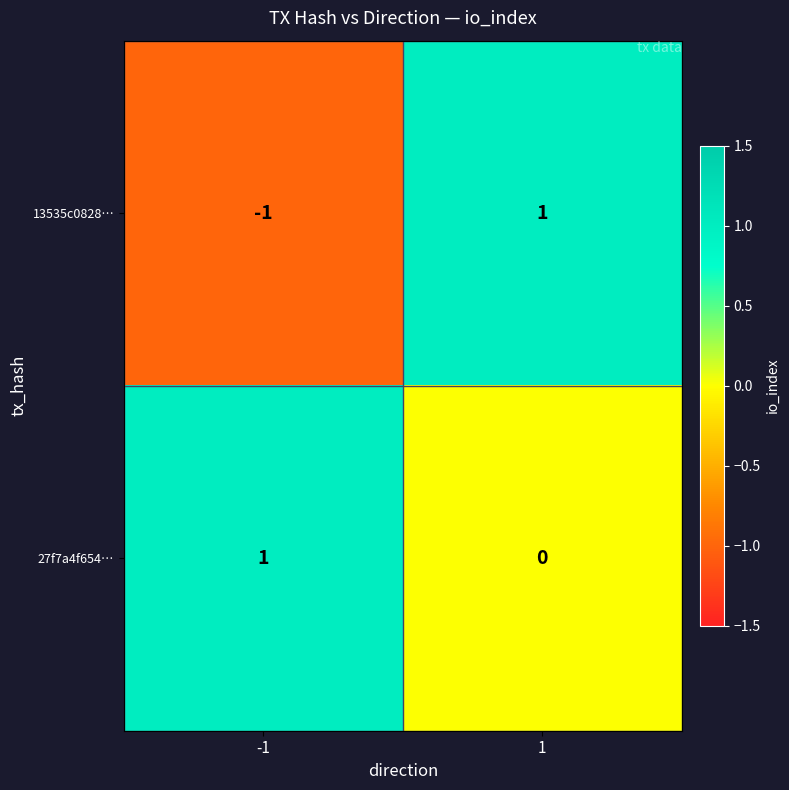

Rank the categories by 13535c0828… value from highest to lowest.

1, -1